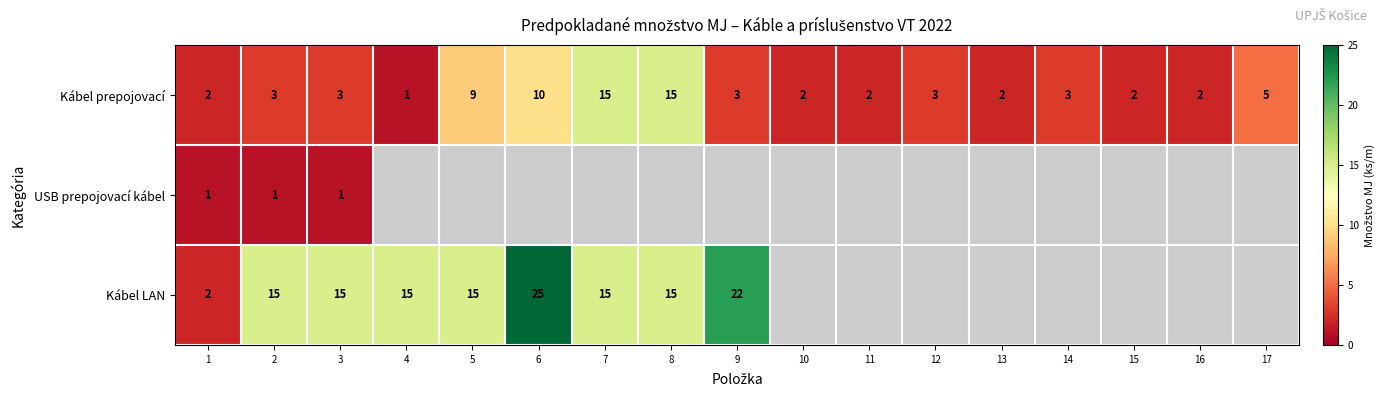

What is the average value of the Kábel prepojovací series?

5